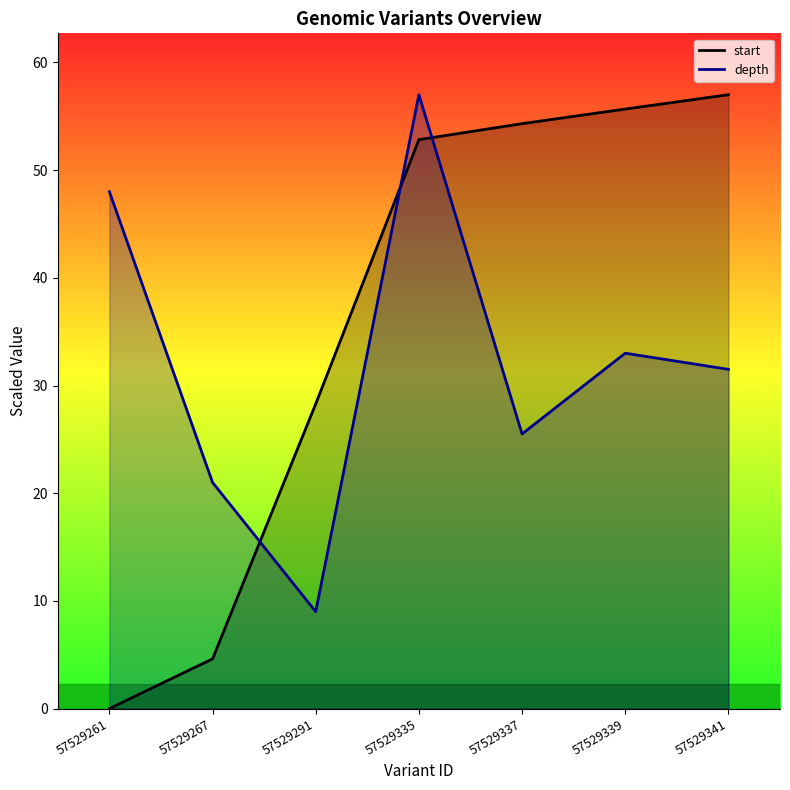

List the series in order of their overall mean, highest first.

start, depth